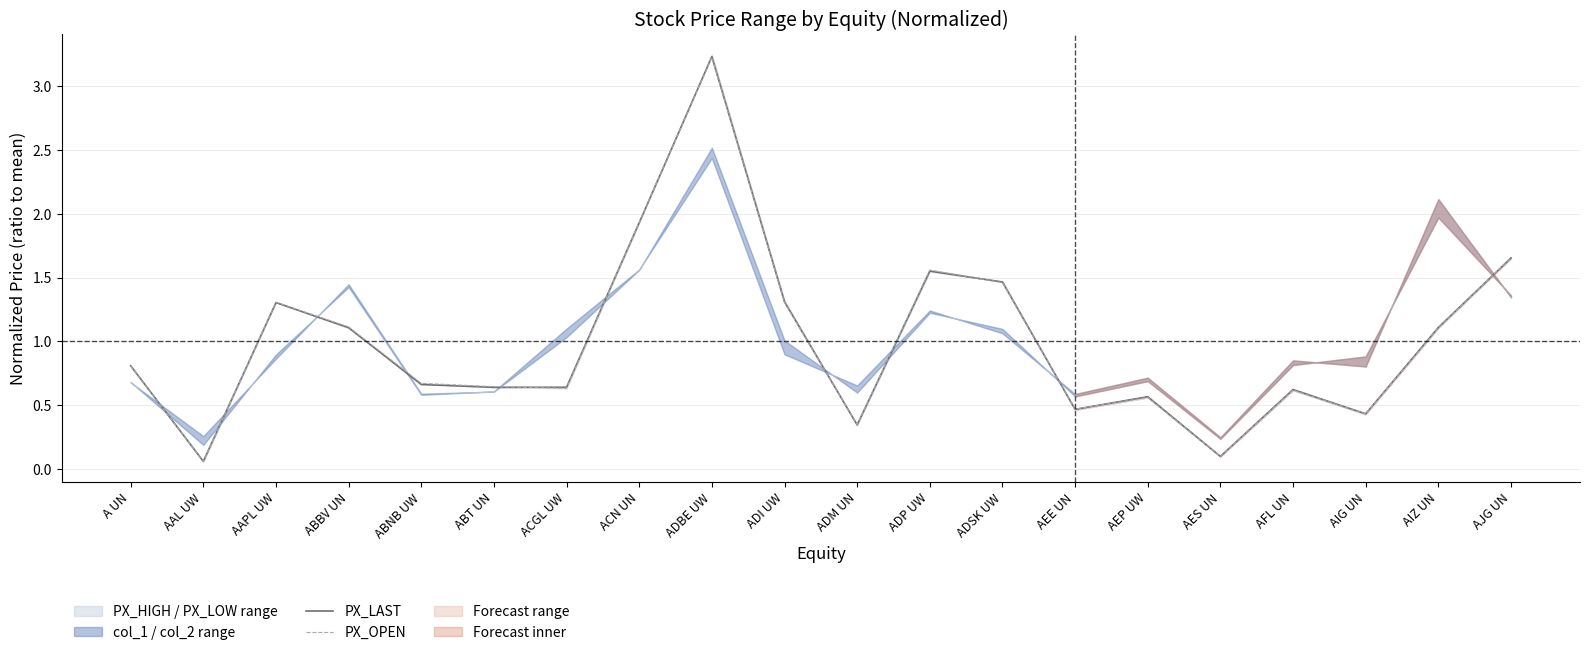

At which category does the chart reach its minimum across all series?

AAL UW